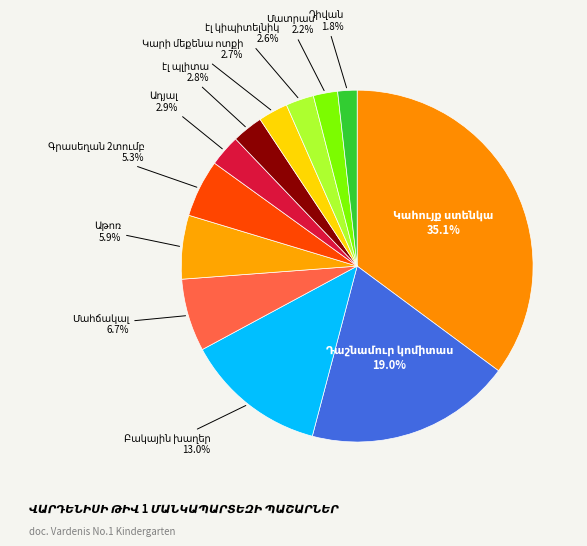

How many slices are in this pie chart?

12